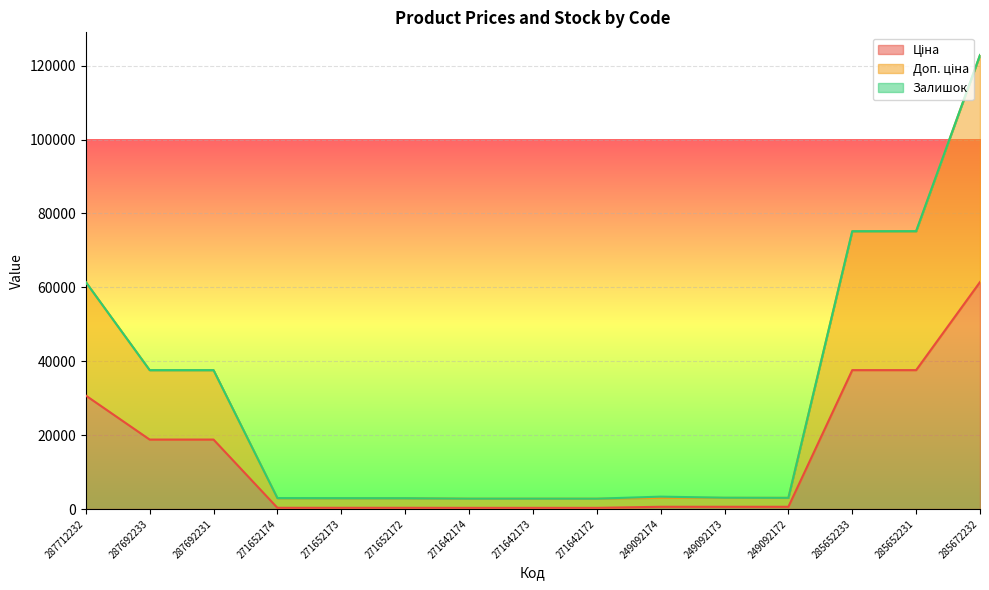

The value of Доп. ціна at 271642173 is 2792.7. True or false?

True